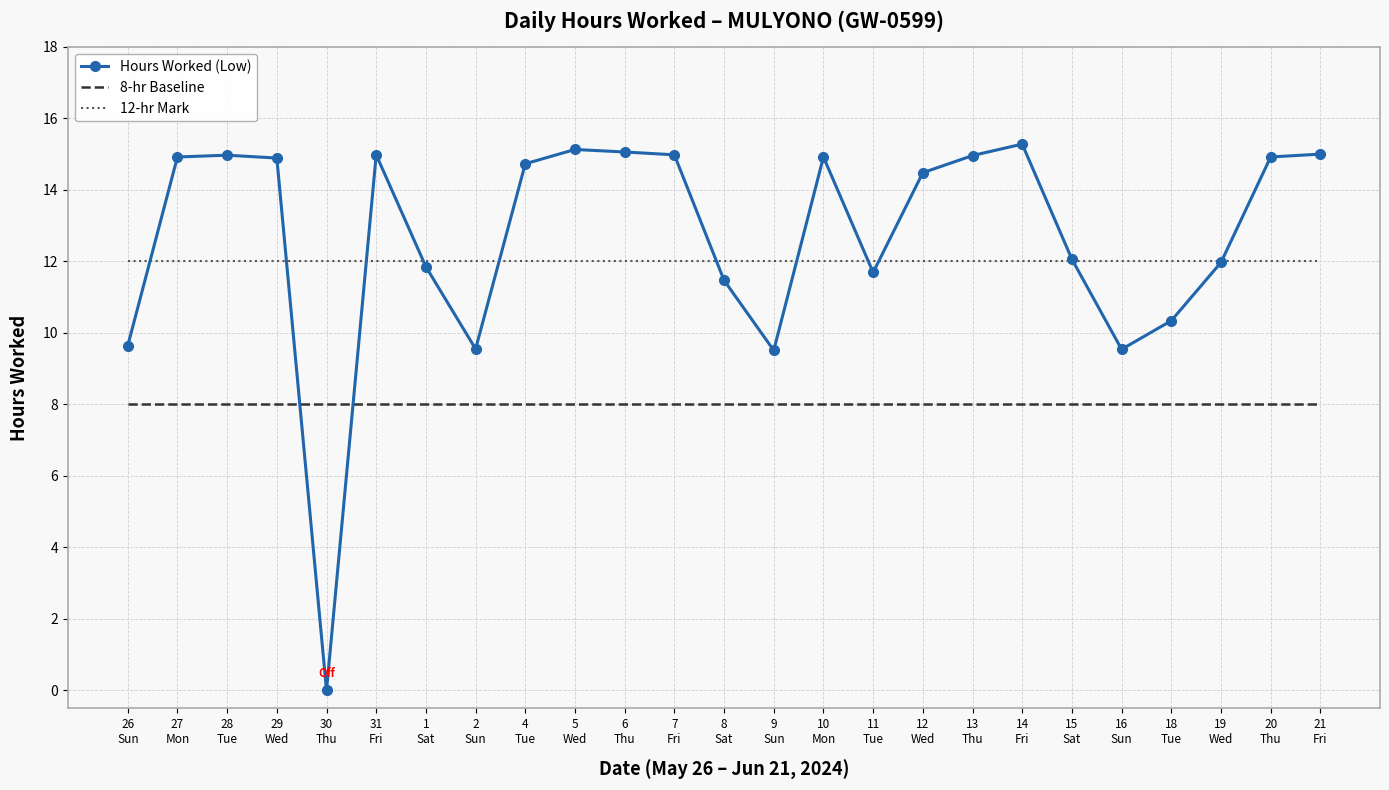

What is the approximate value of Hours Worked (Low) at 16
Sun?

9.5